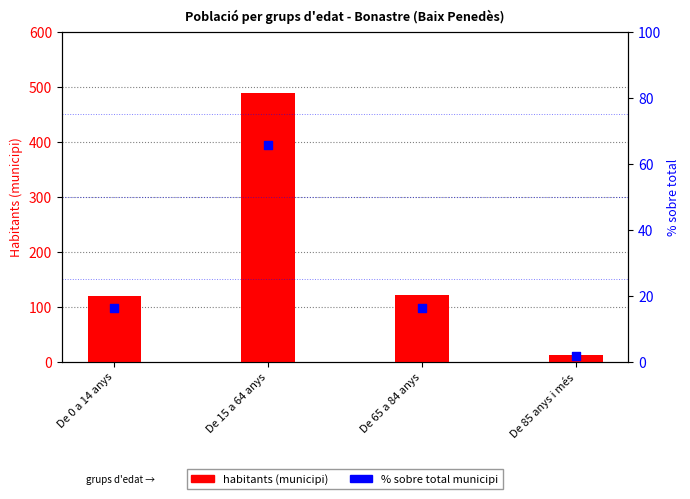

Which series reaches the maximum Y coordinate?

Municipi (habitants)